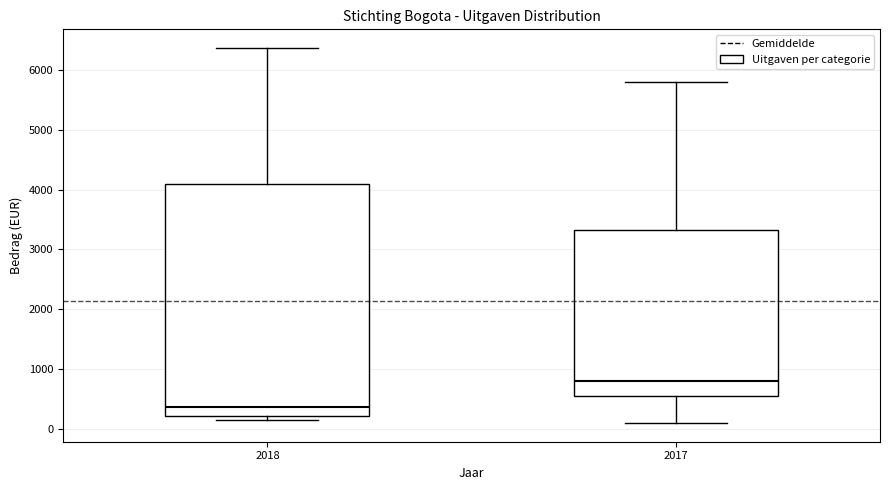

Where does the upper whisker of the box at x = 2017 end on the y-axis? The values are not printed on the chart, so give them approximately, as read against the axis.

5800